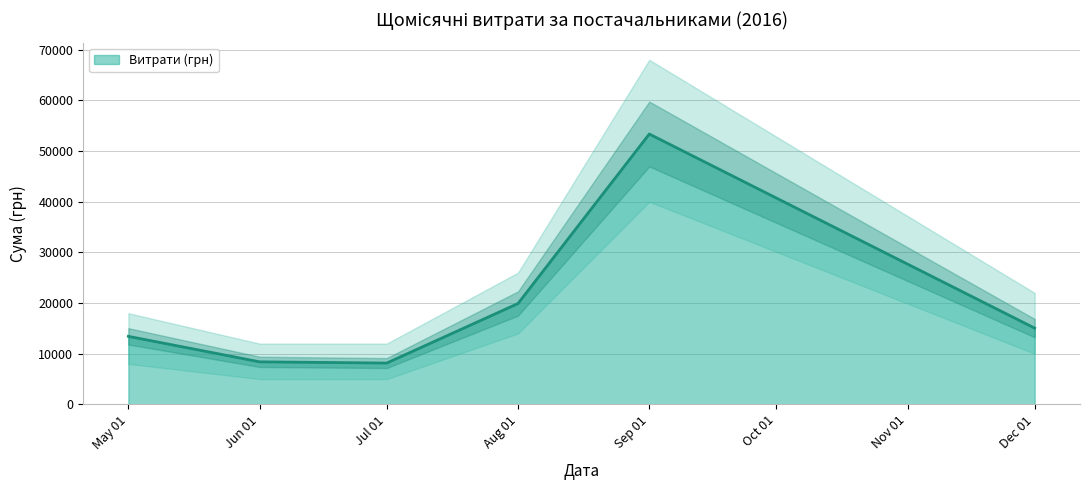

Which label corresponds to the largest value in the chart?

09.09.2016